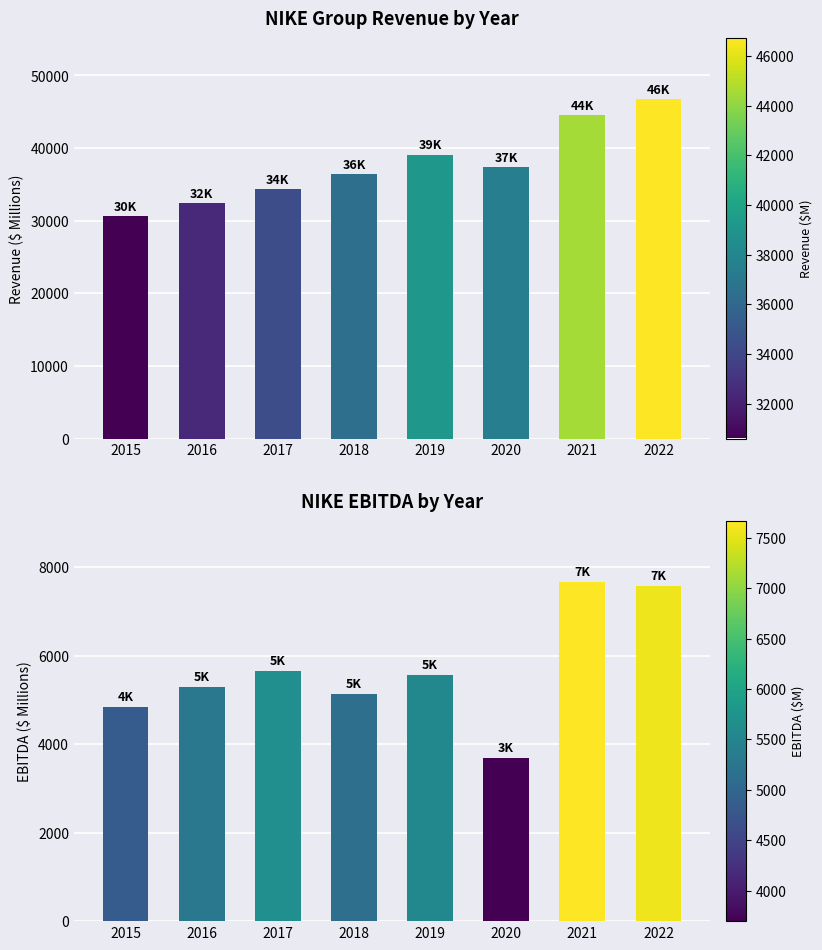

List the labels in order of Group Revenue value, smallest first.

2015, 2016, 2017, 2018, 2020, 2019, 2021, 2022